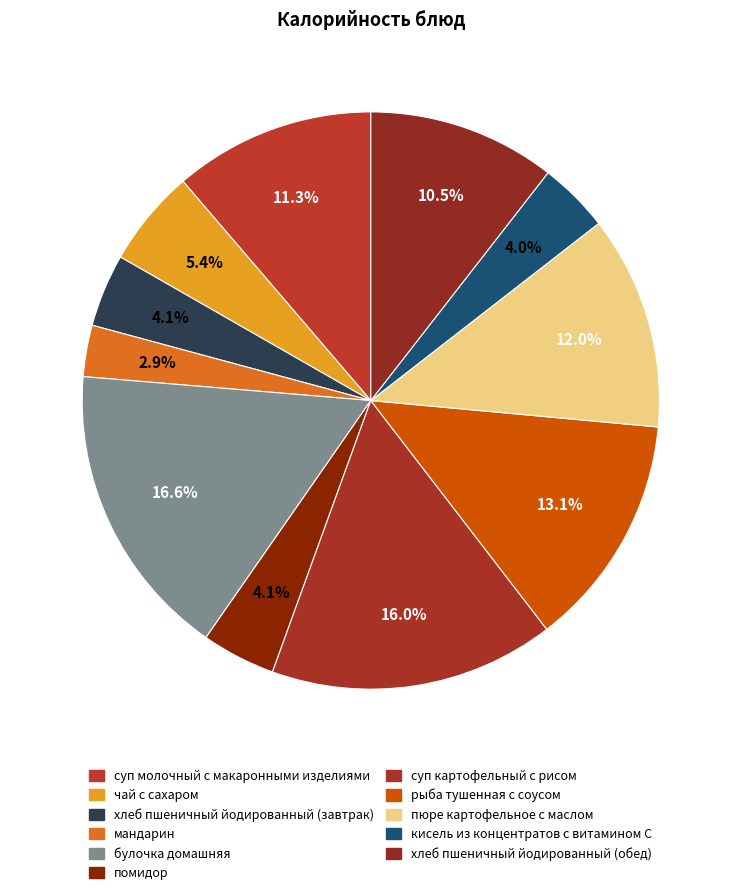

To the nearest percent, what is the difference between the largest and smallest slice percentages?

14%